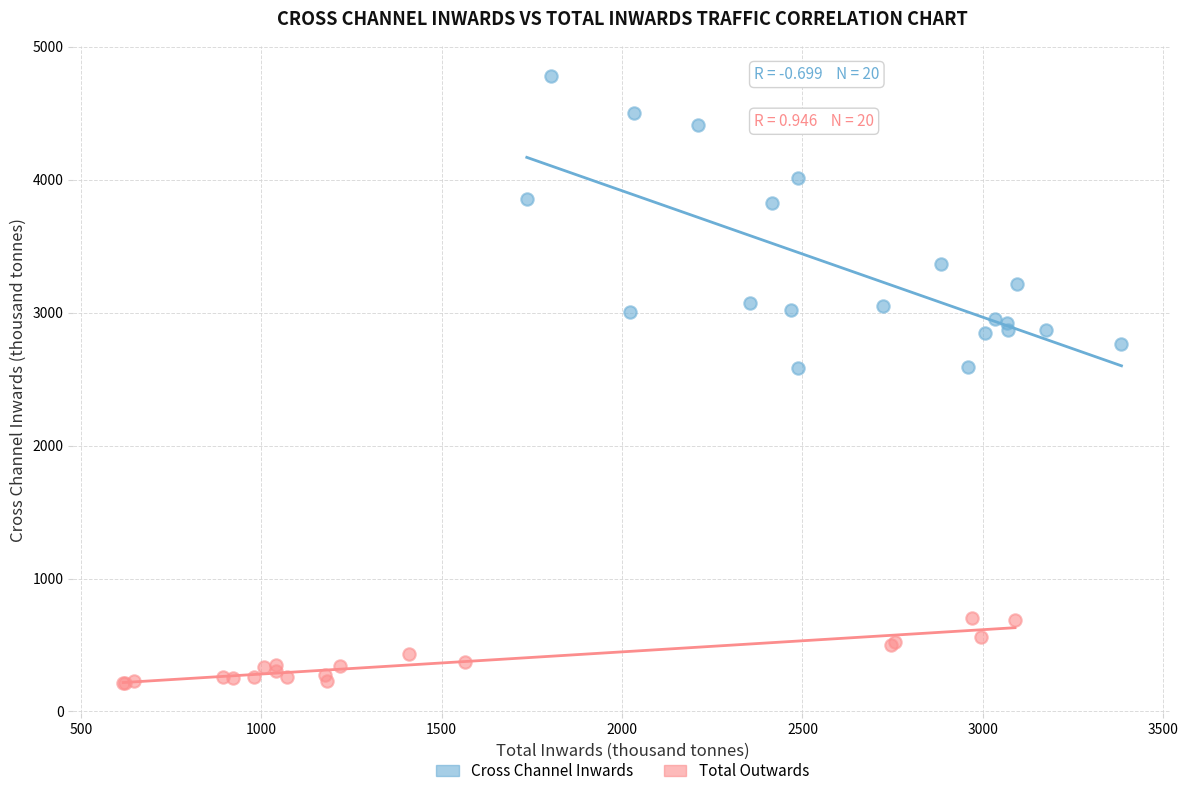

Which series contains the highest Y value?

Cross Channel Inwards